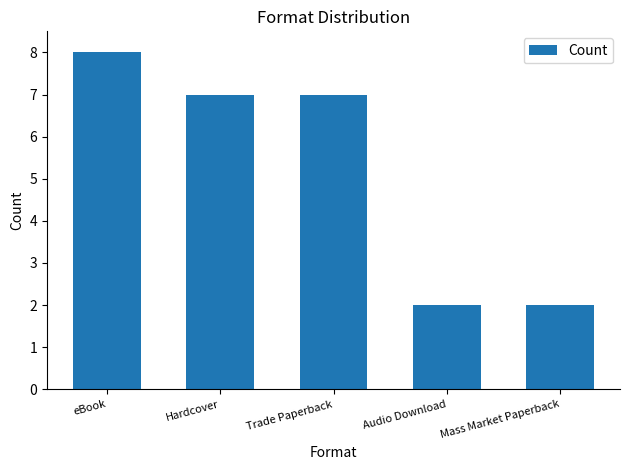

Which has a higher value, Hardcover or Audio Download?

Hardcover